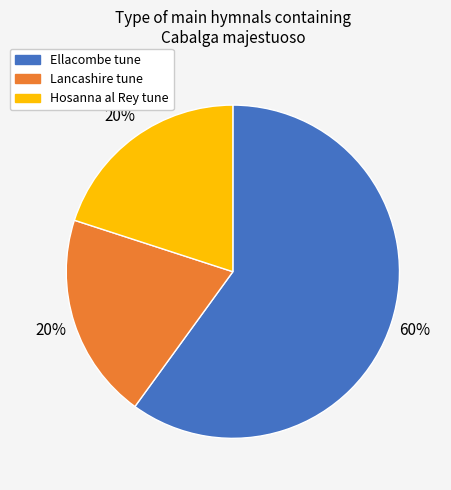

To the nearest percent, what is the difference between the largest and smallest slice percentages?

40%